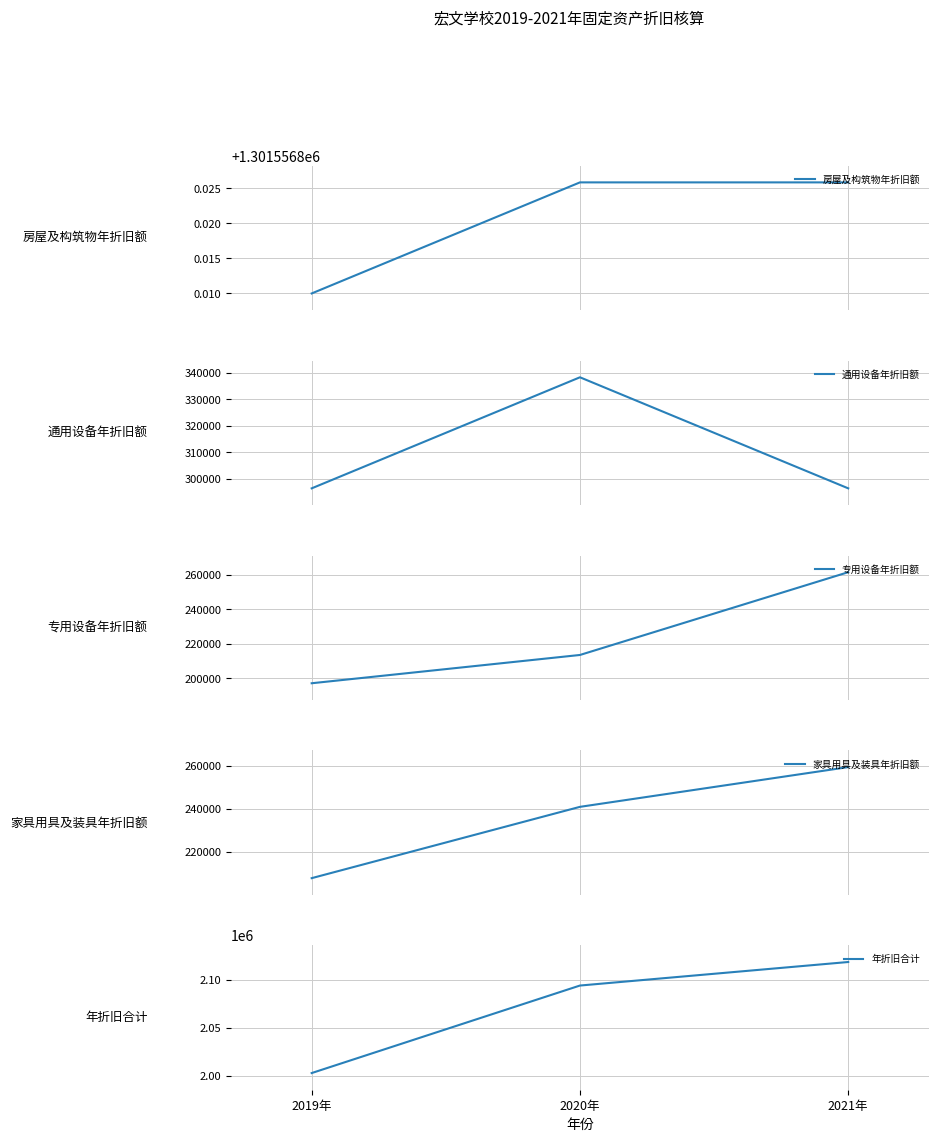

Does the chart display data point markers on the line(s)?

No